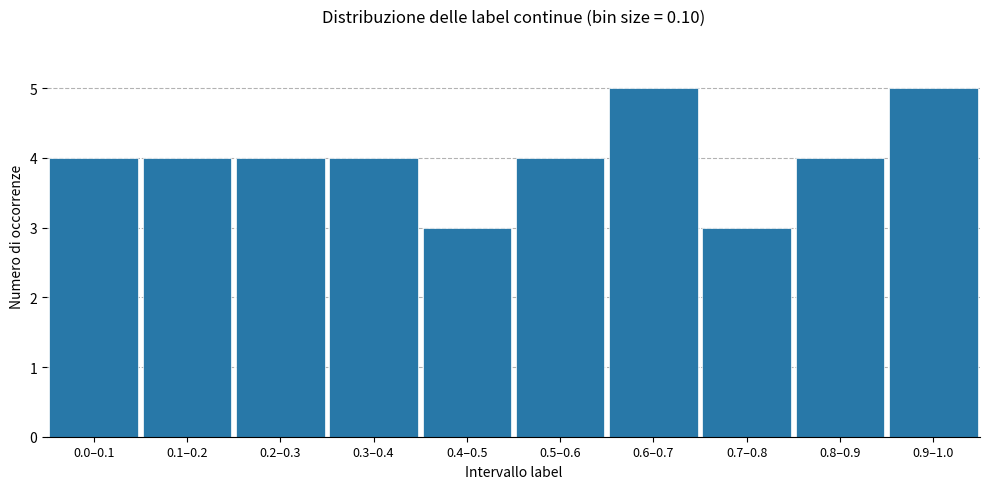

Reading left to right, what are all the values shown in this chart?

0.0–0.1=4	0.1–0.2=4	0.2–0.3=4	0.3–0.4=4	0.4–0.5=3	0.5–0.6=4	0.6–0.7=5	0.7–0.8=3	0.8–0.9=4	0.9–1.0=5